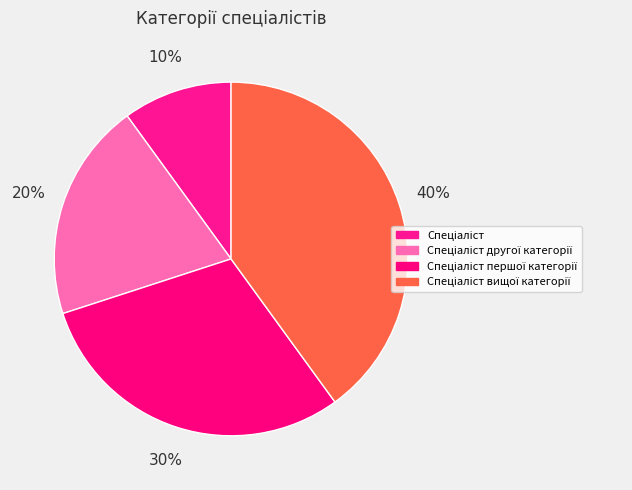

How many slices are in this pie chart?

4